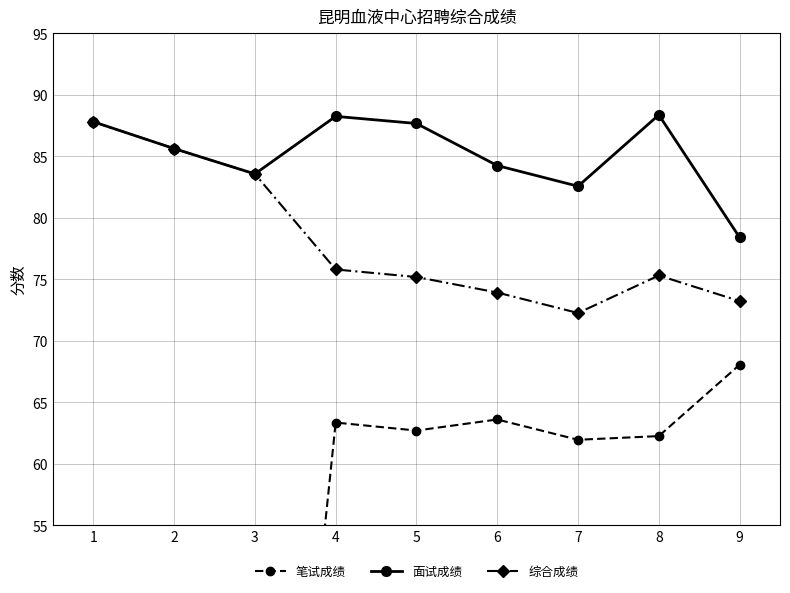

Reading left to right, extract all data points from this chart.

笔试成绩: 1=0.0	2=0.0	3=0.0	4=63.4	5=62.7	6=63.6	7=62.0	8=62.2	9=68.0
面试成绩: 1=87.8	2=85.6	3=83.6	4=88.2	5=87.7	6=84.2	7=82.6	8=88.4	9=78.4
综合成绩: 1=87.8	2=85.6	3=83.6	4=75.8	5=75.2	6=73.9	7=72.3	8=75.3	9=73.2